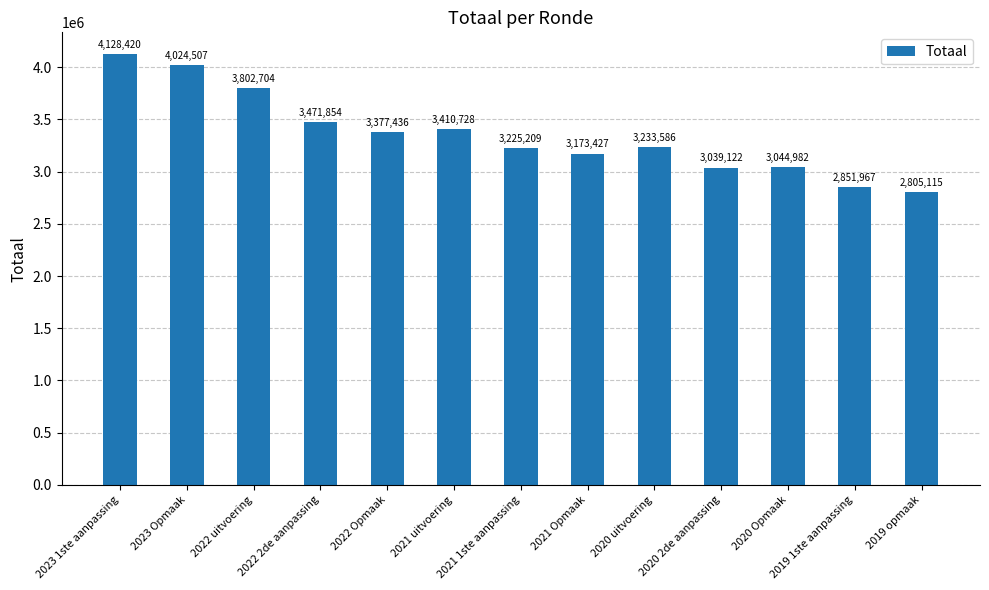

What is the maximum value shown in the chart?

4128420